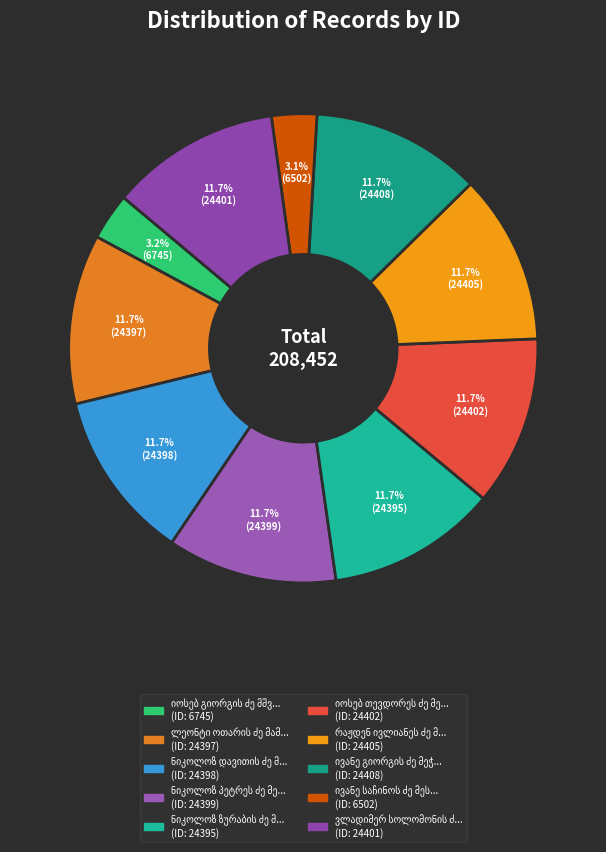

How many slices are in this pie chart?

10